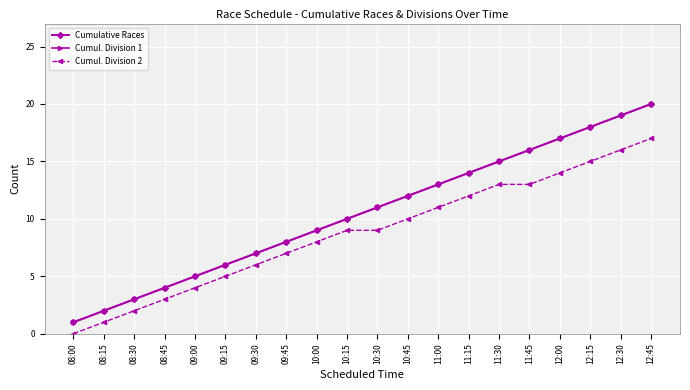

List the series in order of their peak value, lowest first.

Cumul. Division 2, Cumulative Races, Cumul. Division 1